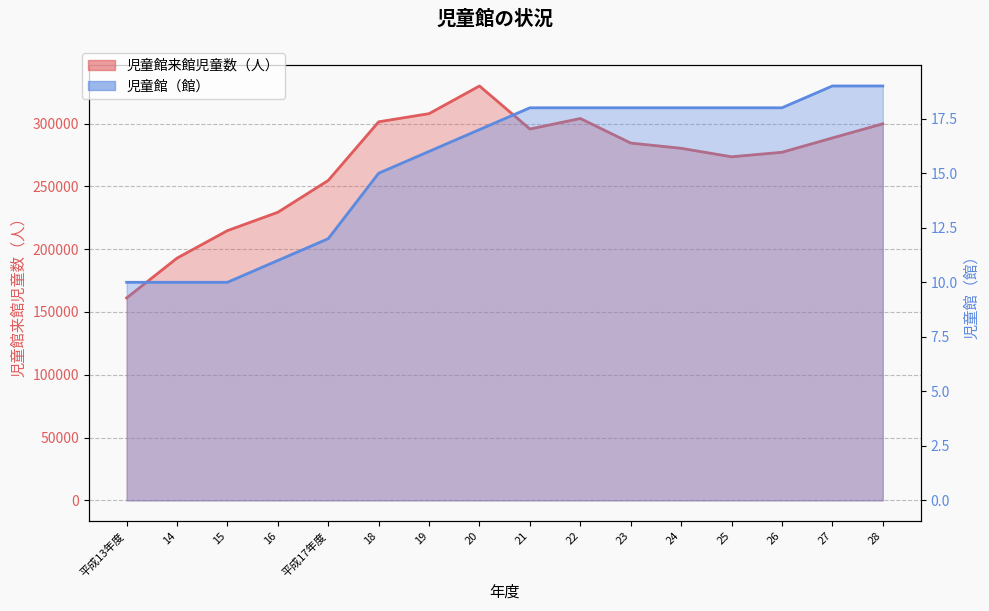

Which category has the lowest value in the 児童館来館児童数 series?

平成13年度